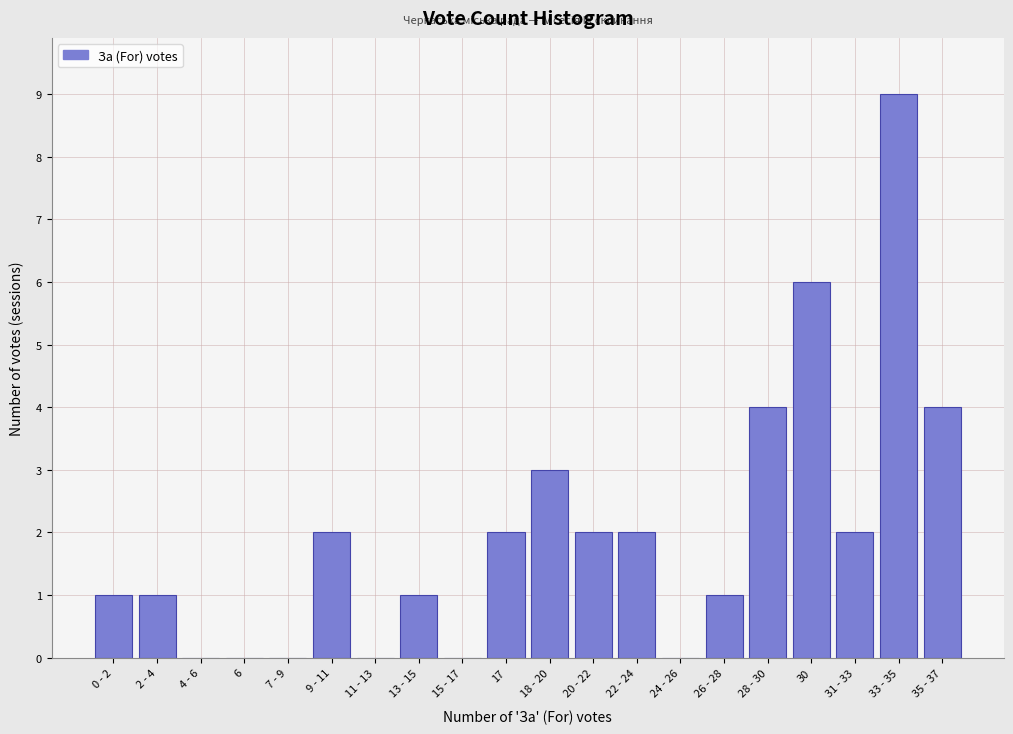

Reading left to right, list all the values displayed in this chart.

0 - 2=1	2 - 4=1	4 - 6=0	6=0	7 - 9=0	9 - 11=2	11 - 13=0	13 - 15=1	15 - 17=0	17=2	18 - 20=3	20 - 22=2	22 - 24=2	24 - 26=0	26 - 28=1	28 - 30=4	30=6	31 - 33=2	33 - 35=9	35 - 37=4